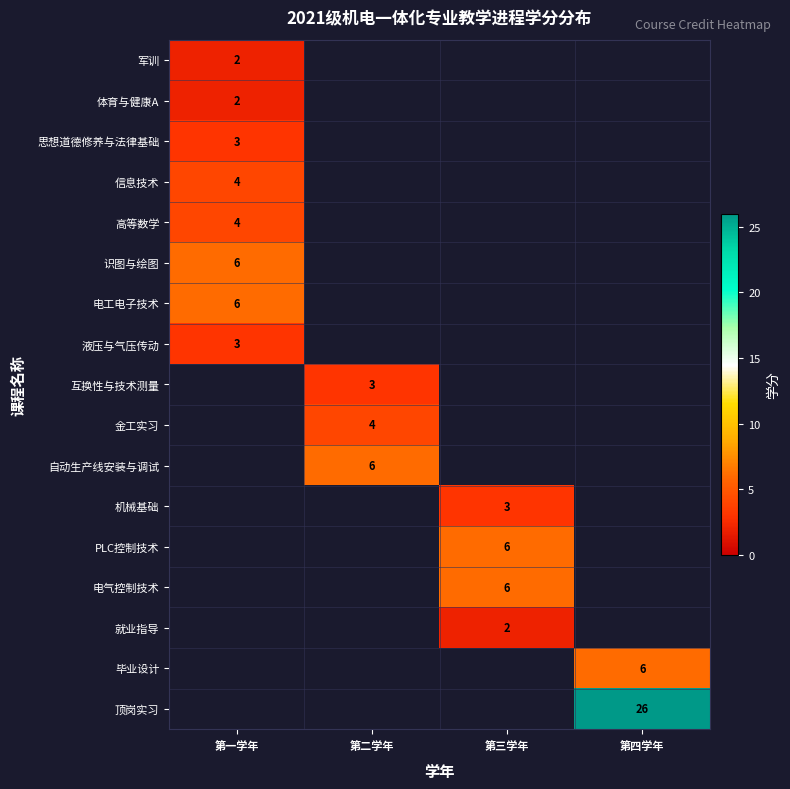

The 电气控制技术 series shows 10 at 第三学年. True or false?

False